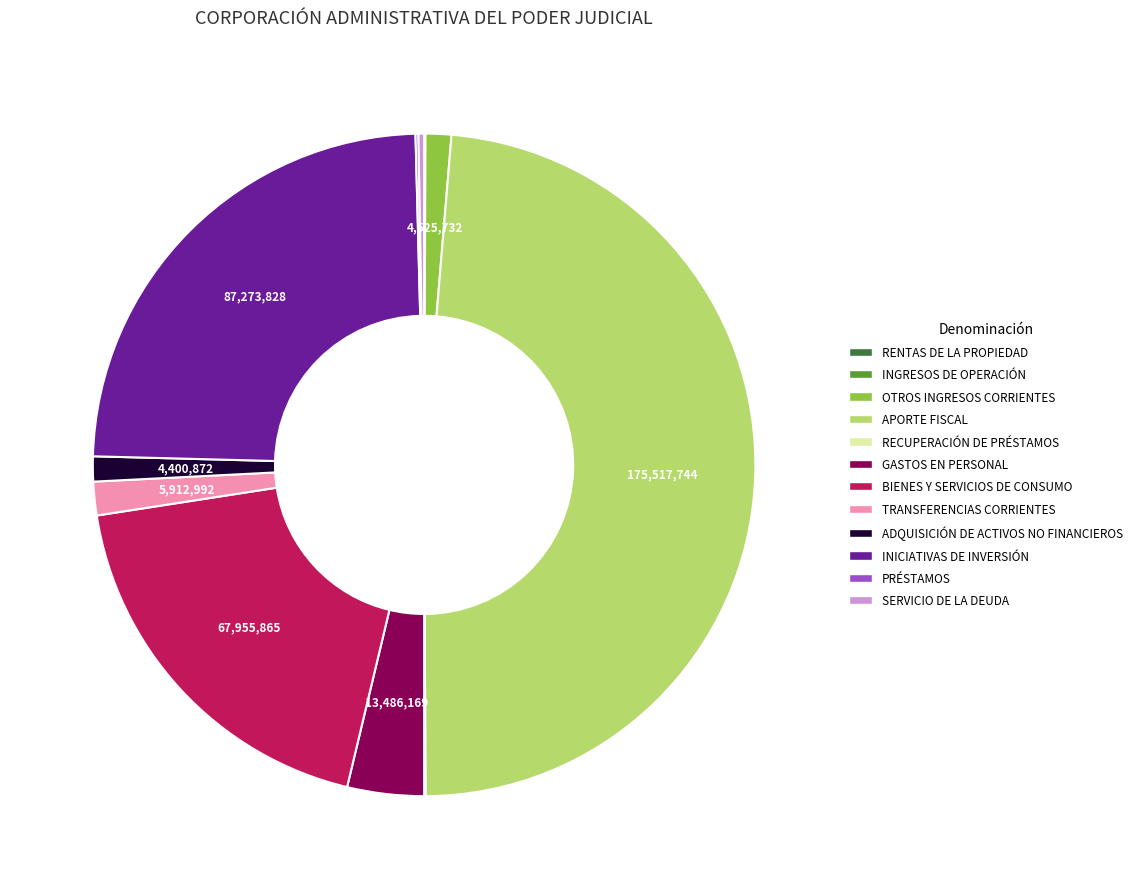

Which slice is the largest?

APORTE FISCAL